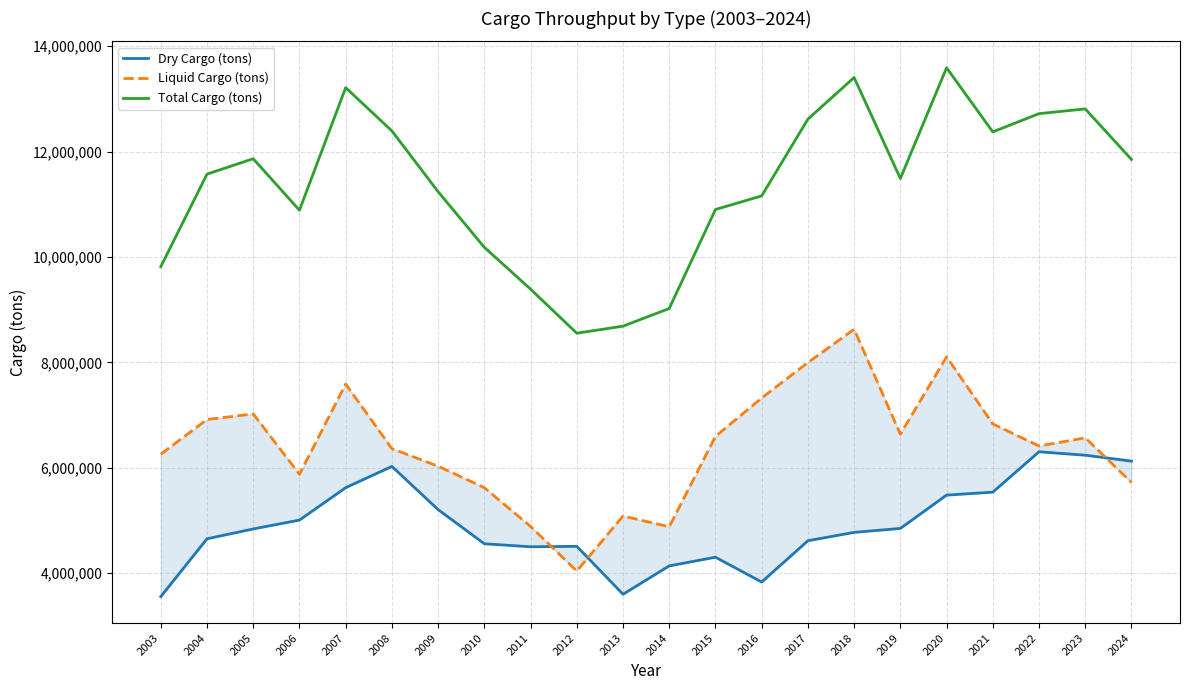

What is the approximate value of Total Cargo (tons) at 2020, to the nearest 50?

13588900